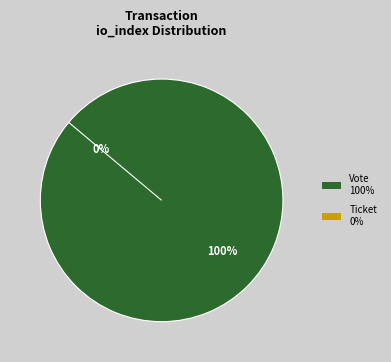

True or false: Vote accounts for 100% of the total.

True